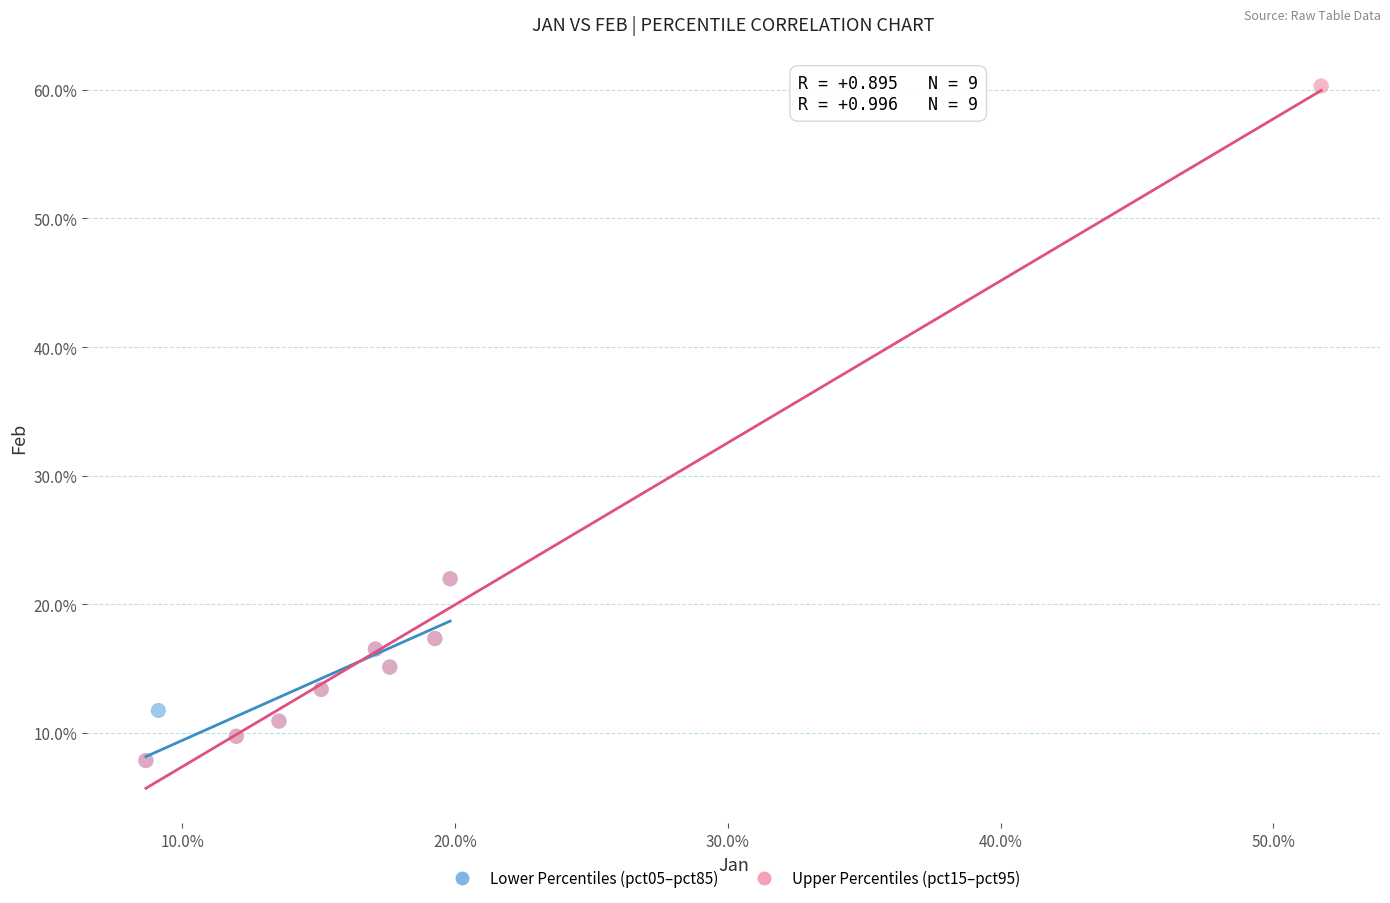

What are all the series names shown in the legend?

Lower Percentiles (pct05–pct85), Upper Percentiles (pct15–pct95)